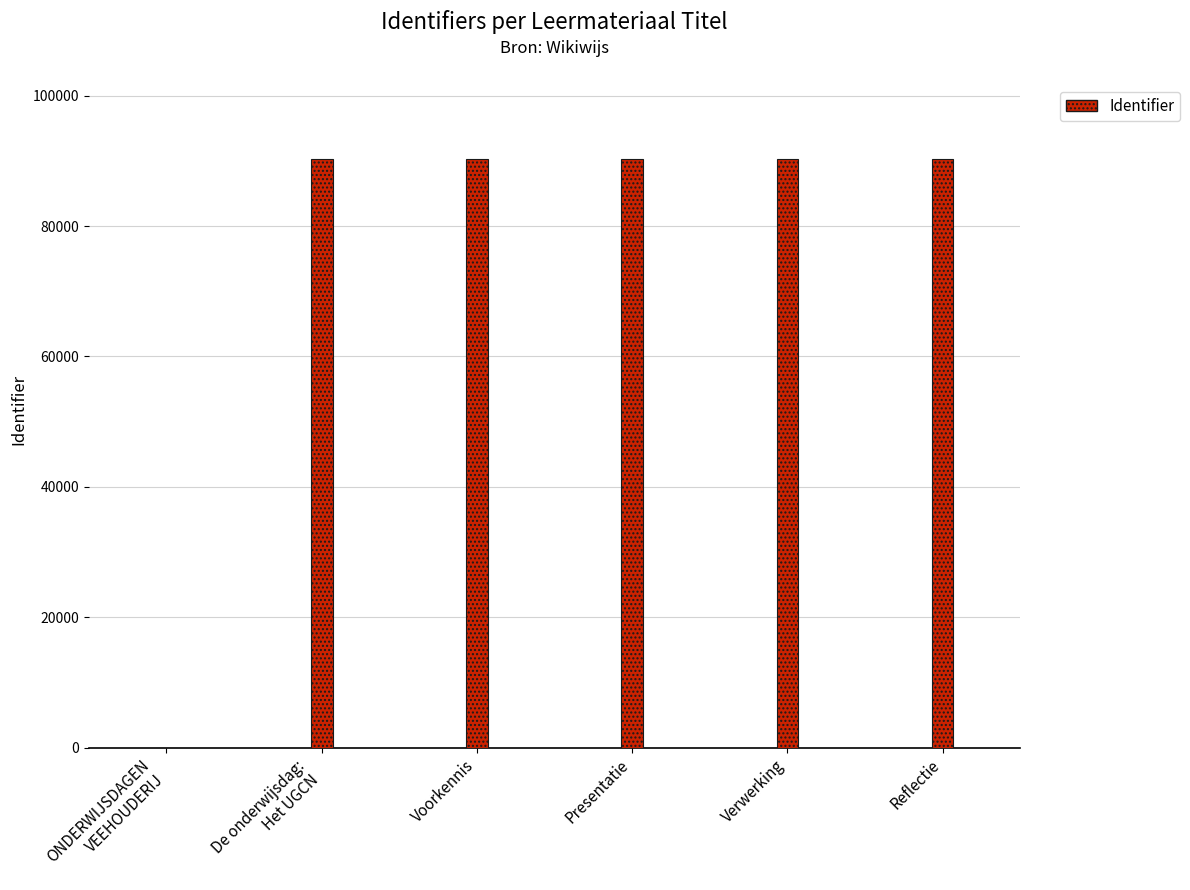

What is the change in value from Verwerking to Reflectie?

+2